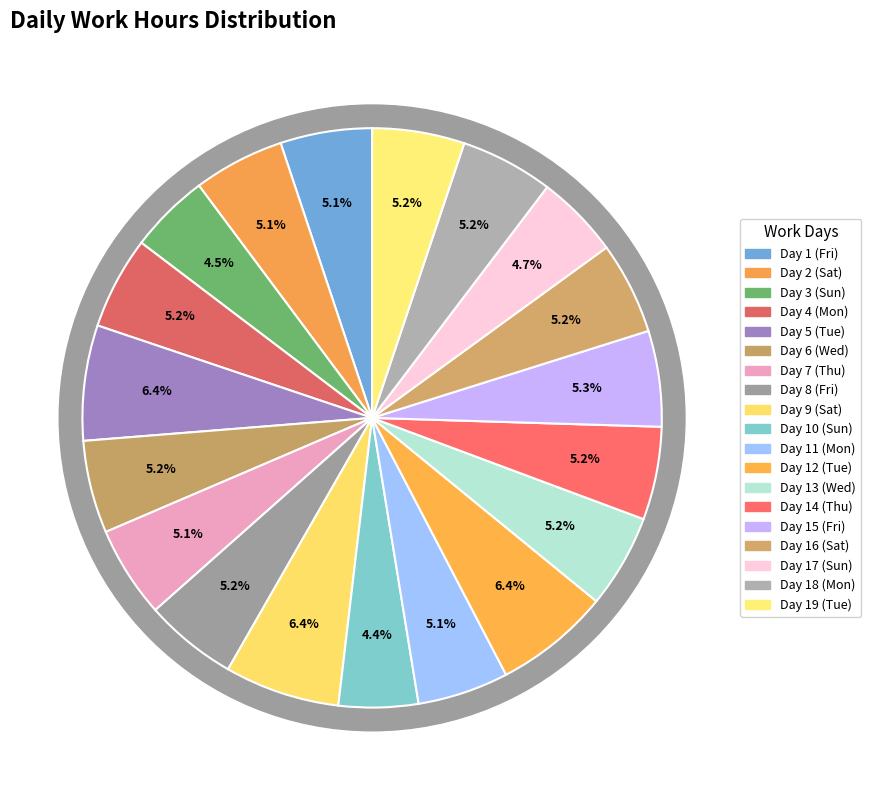

What percentage is the Fri slice, to the nearest percent?

5%